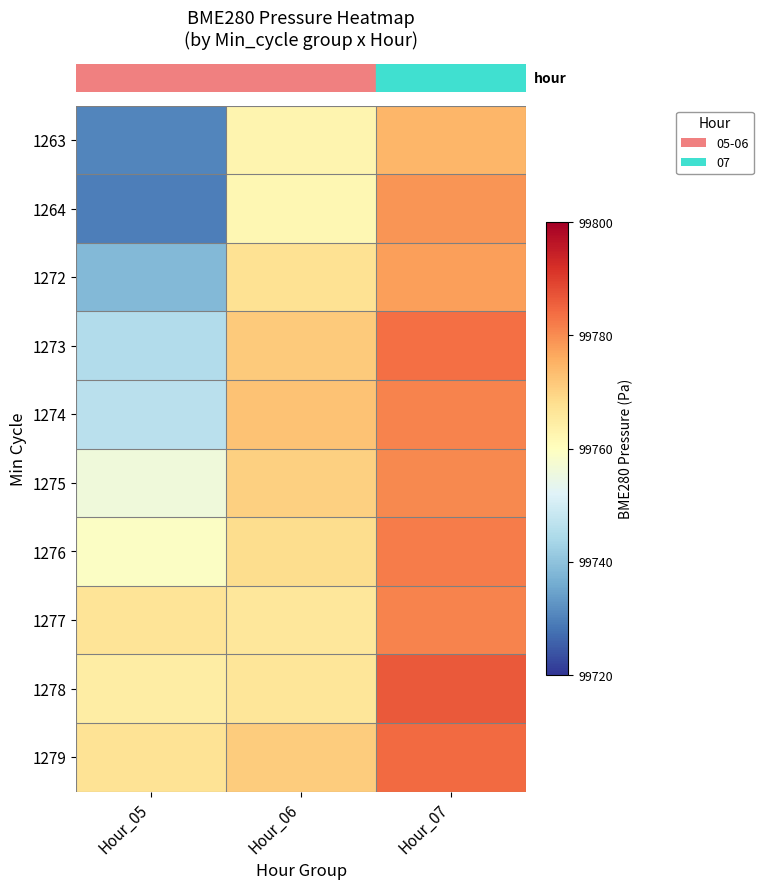

At how many categories does at least one series exceed 99757?

3